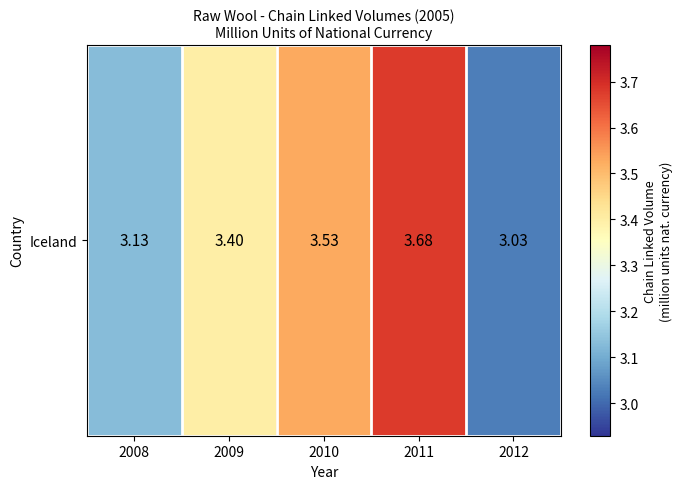

How many categories are shown in the chart?

5